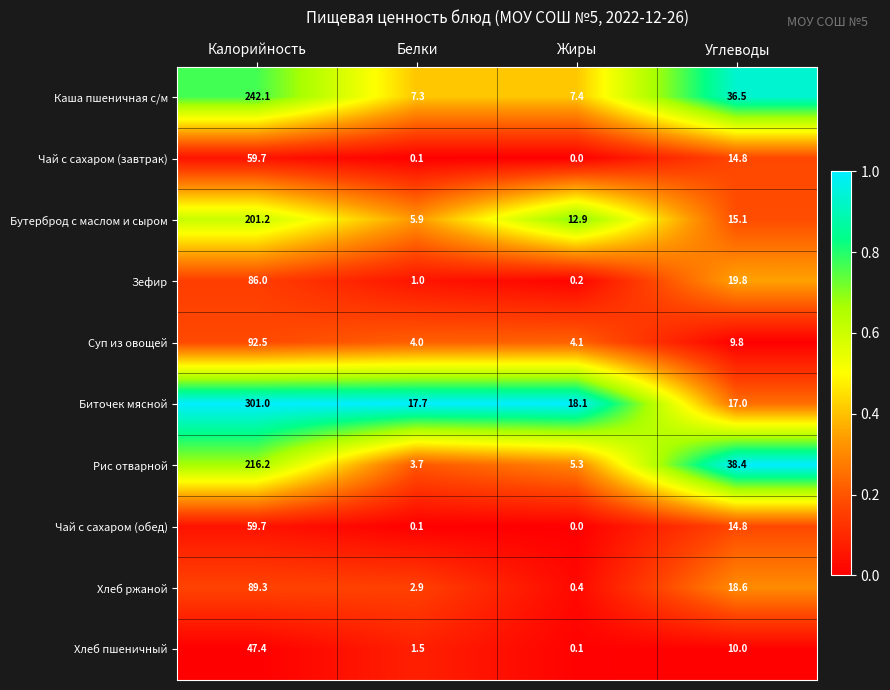

At which category is the sum across all series the highest?

Калорийность